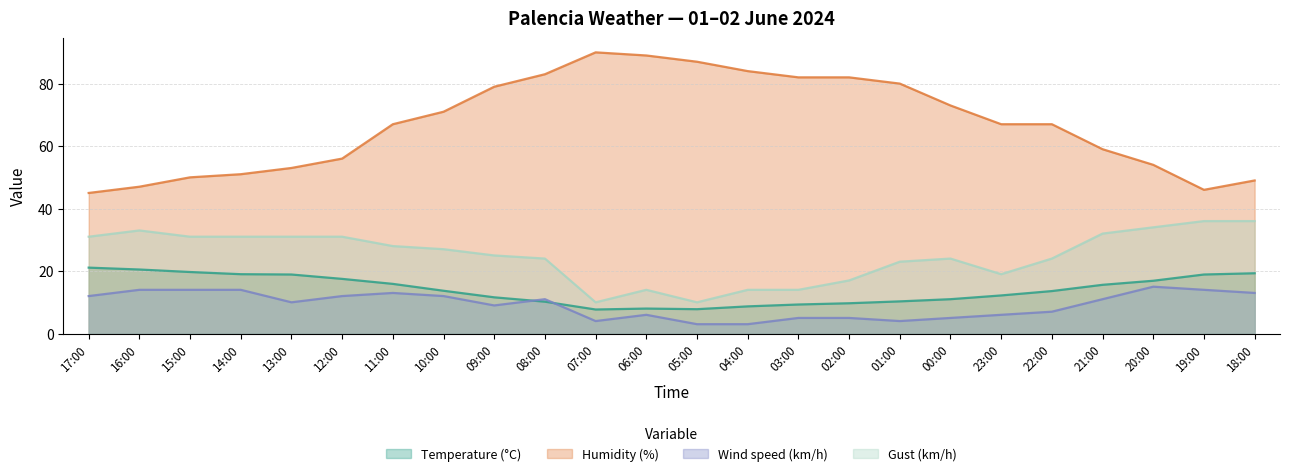

What are all the series names shown in the legend?

Temperature (°C), Humidity (%), Wind speed (km/h), Gust (km/h)